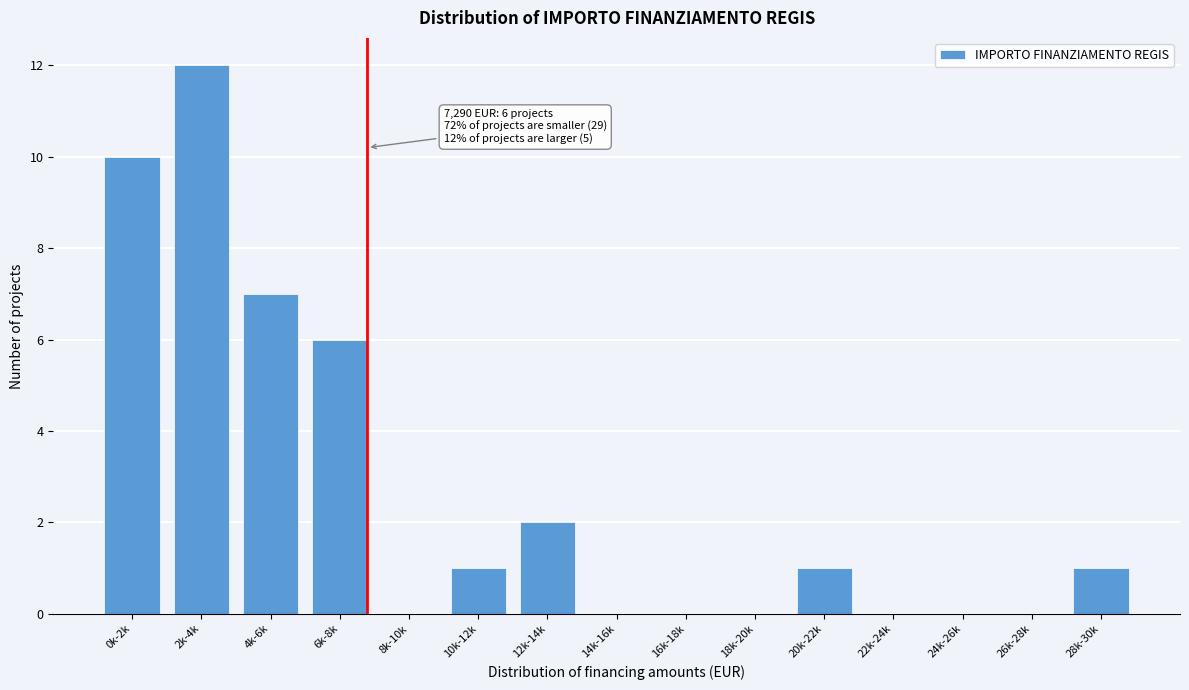

Reading left to right, list all the values displayed in this chart.

0k-2k=10	2k-4k=12	4k-6k=7	6k-8k=6	8k-10k=0	10k-12k=1	12k-14k=2	14k-16k=0	16k-18k=0	18k-20k=0	20k-22k=1	22k-24k=0	24k-26k=0	26k-28k=0	28k-30k=1